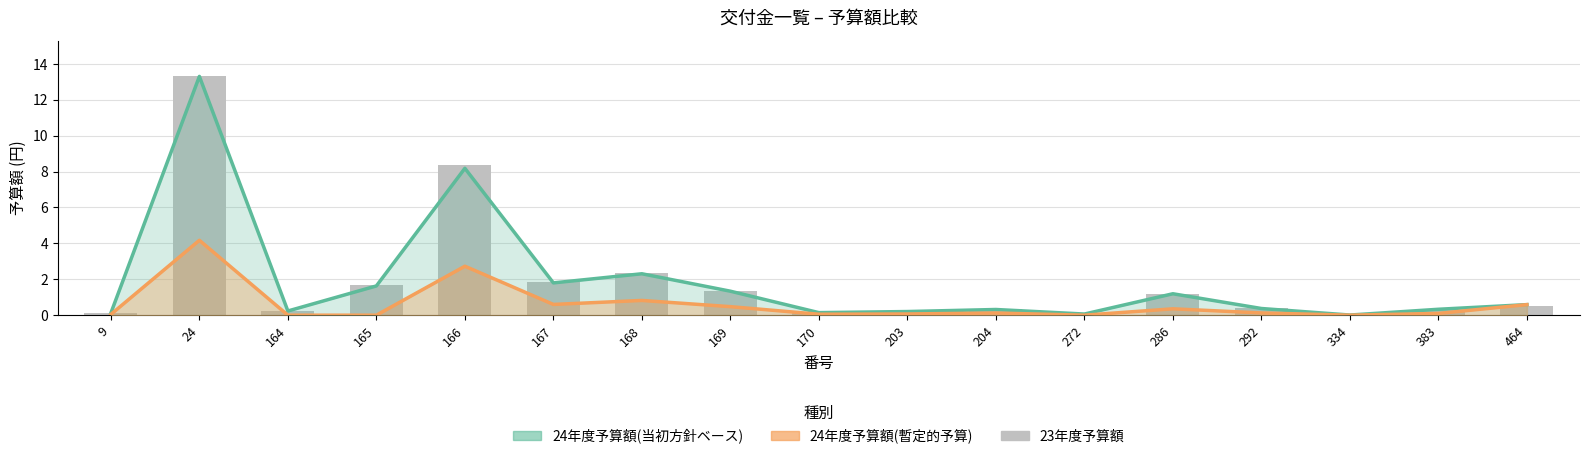

What is the difference between the maximum and minimum values in the 23年度予算額 series?

13.3